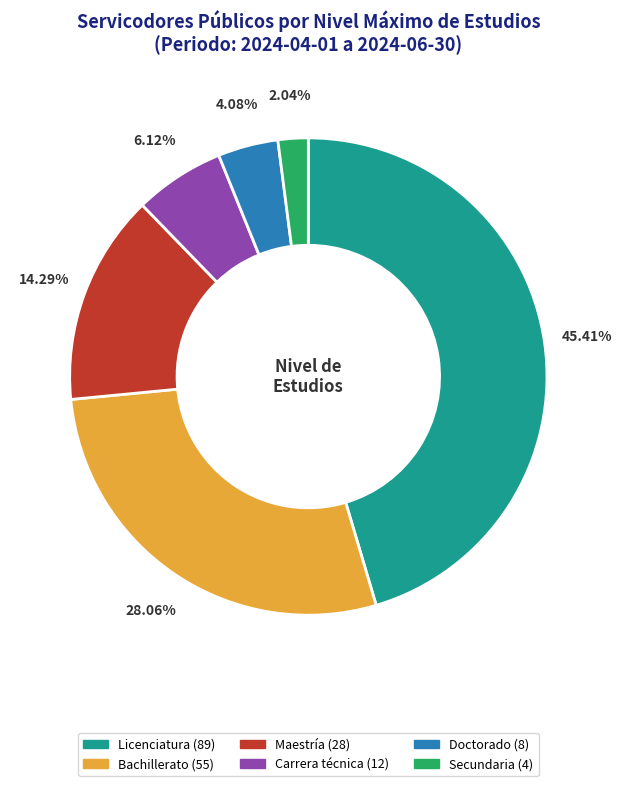

The Bachillerato slice represents 35% of the pie. True or false?

False